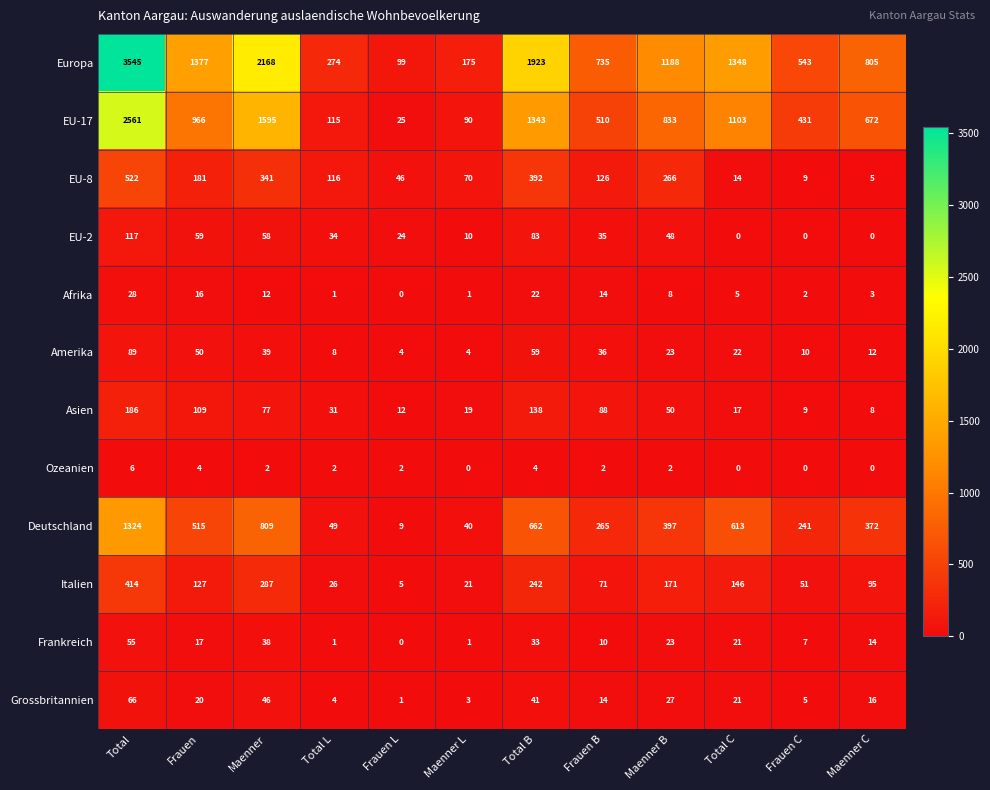

What is the maximum value shown in the chart?

3545